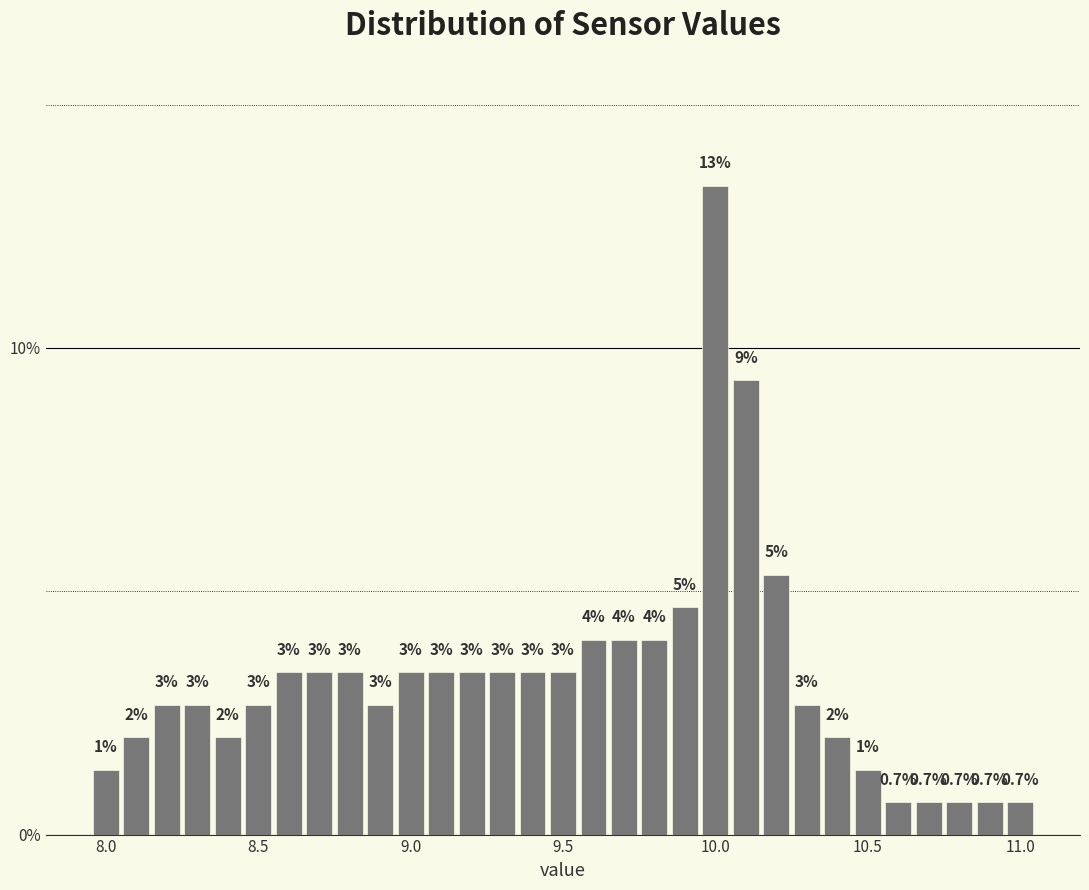

Read against the x-axis, roughly where is the centre of the tallest bar?

10.00